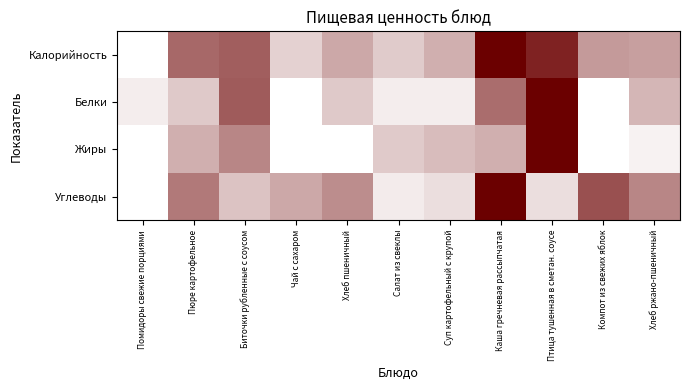

How many distinct data groups are displayed?

4